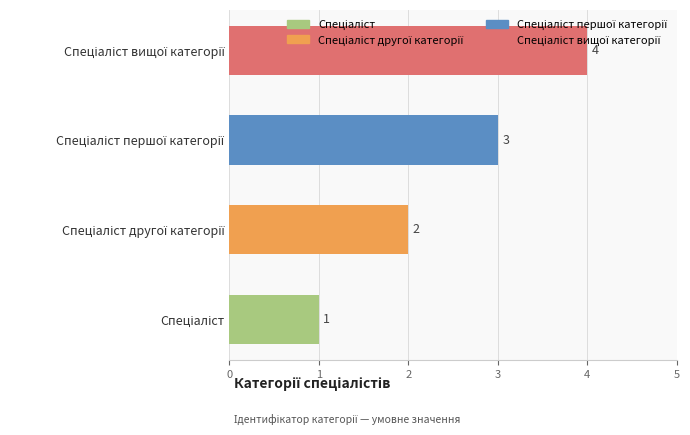

What is the sum of all values?

10